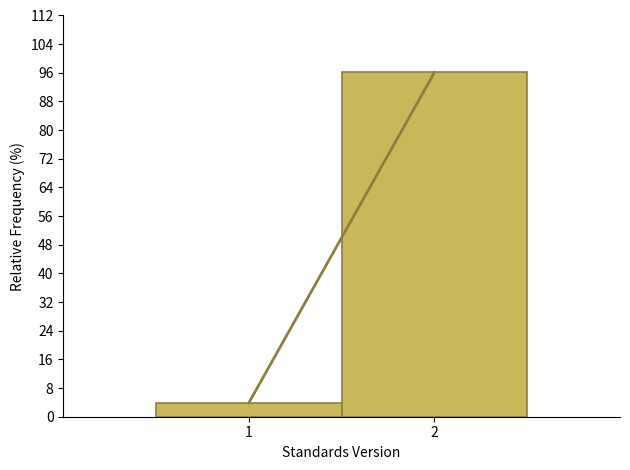

Reading right to left, transcribe all the data shown in this chart.

96.1	3.9